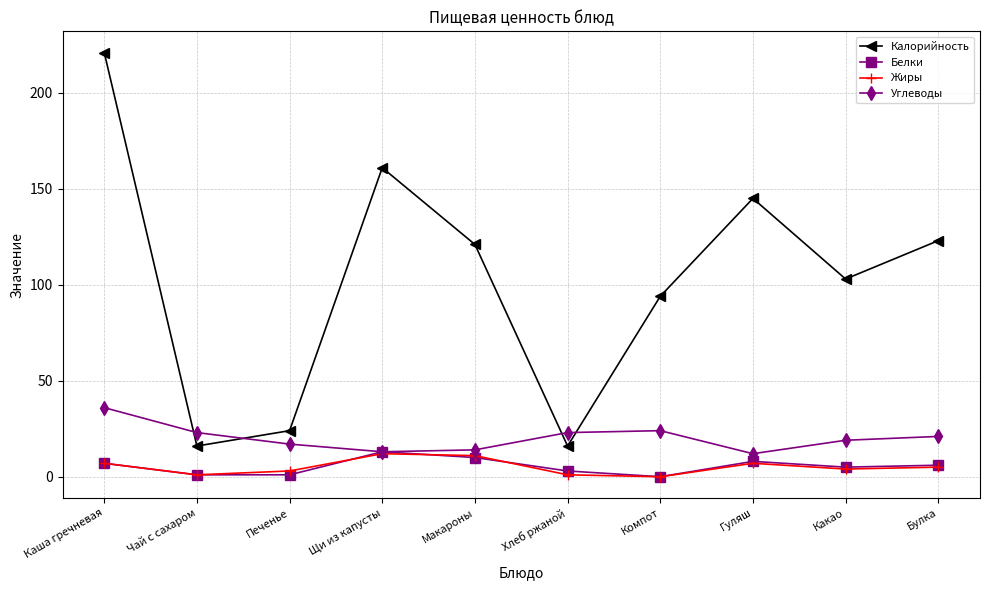

In Жиры, how many points are higher than both neighbors (excluding endpoints)?

2